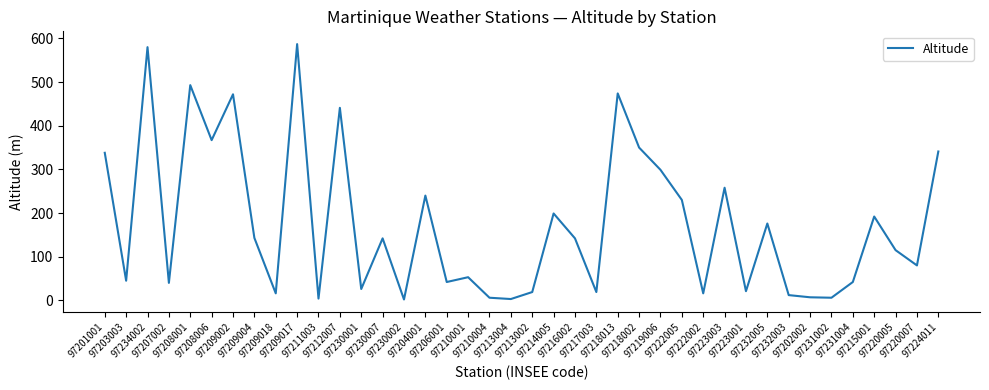

Approximately how many times larger is the value at 97204001 compared to 97220005?

2.1